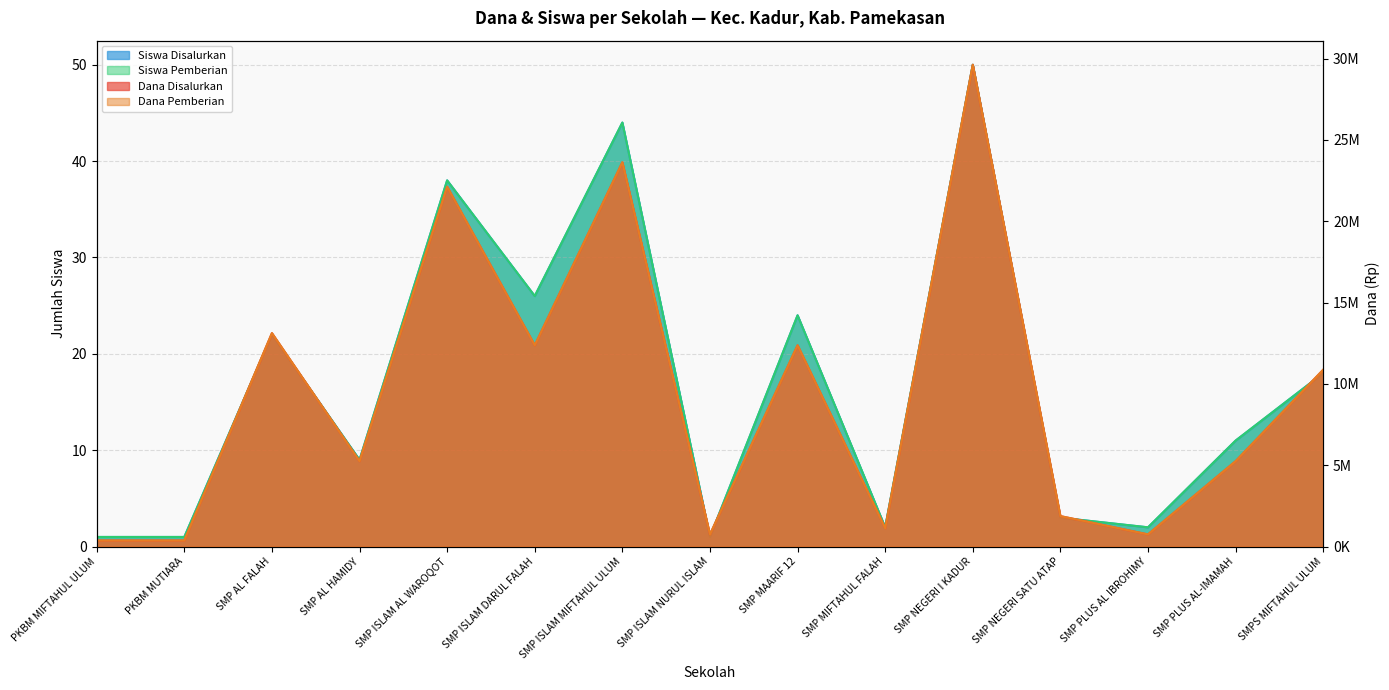

At which label is Dana Pemberian closest to 15000000?

SMP AL FALAH